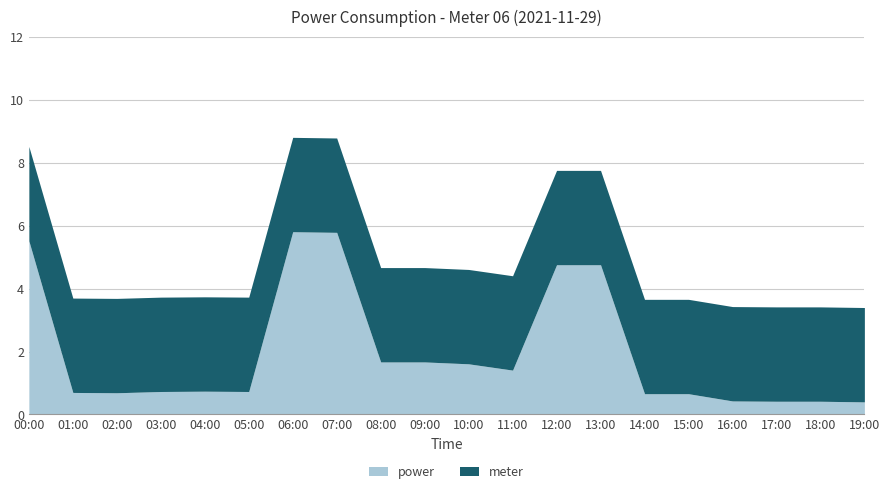

What is the sum of all power values?

39.6